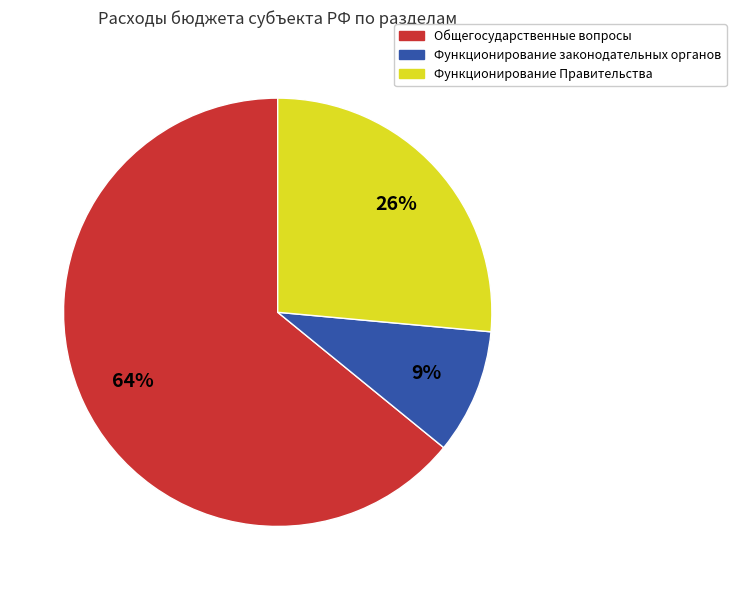

How many slices are in this pie chart?

3